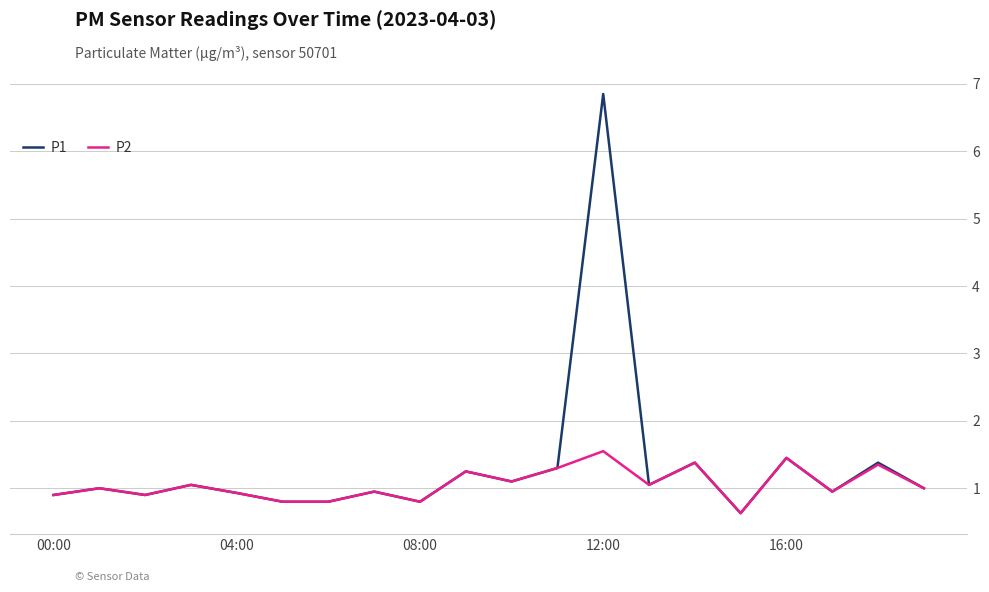

What is the label of the 10th point from the right?

10